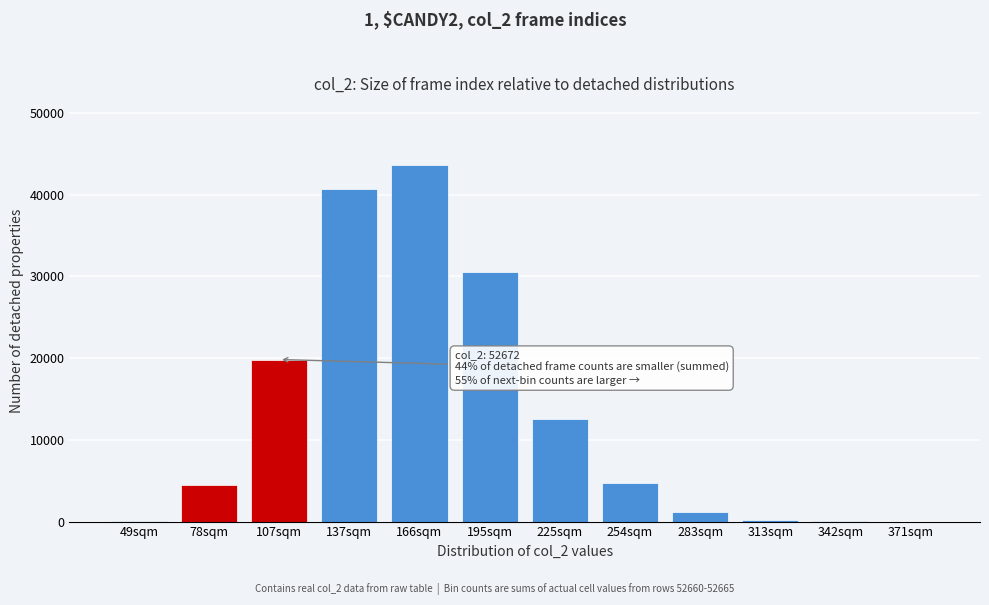

What is the sum of all values?

157799